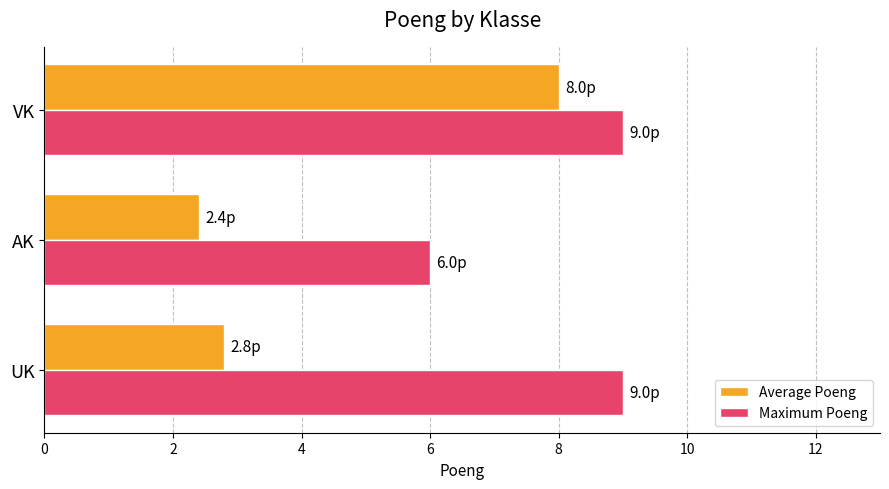

At which label does Average Poeng reach its minimum?

AK